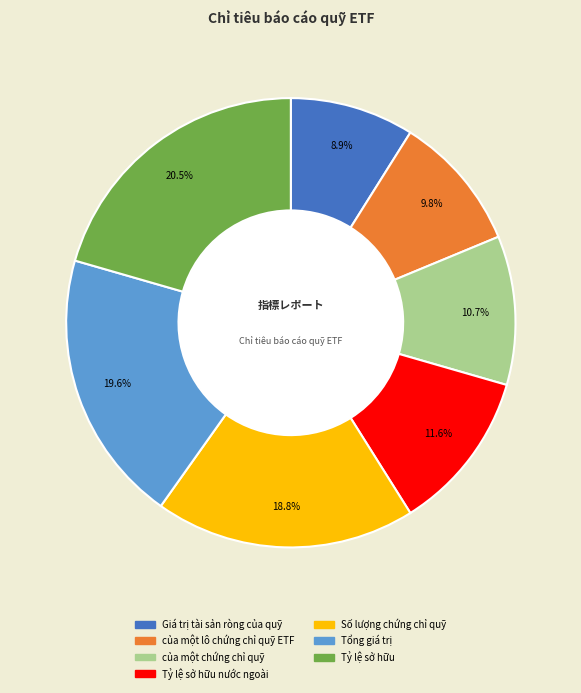

What percentage is the Giá trị tài sản ròng của quỹ slice, to the nearest percent?

9%